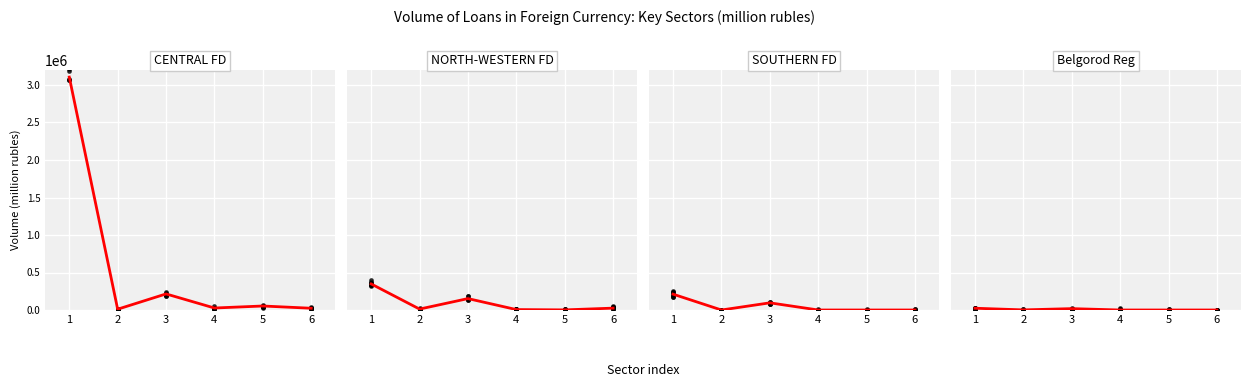

Which series has the widest spread of Y values?

CENTRAL FEDERAL DISTRICT